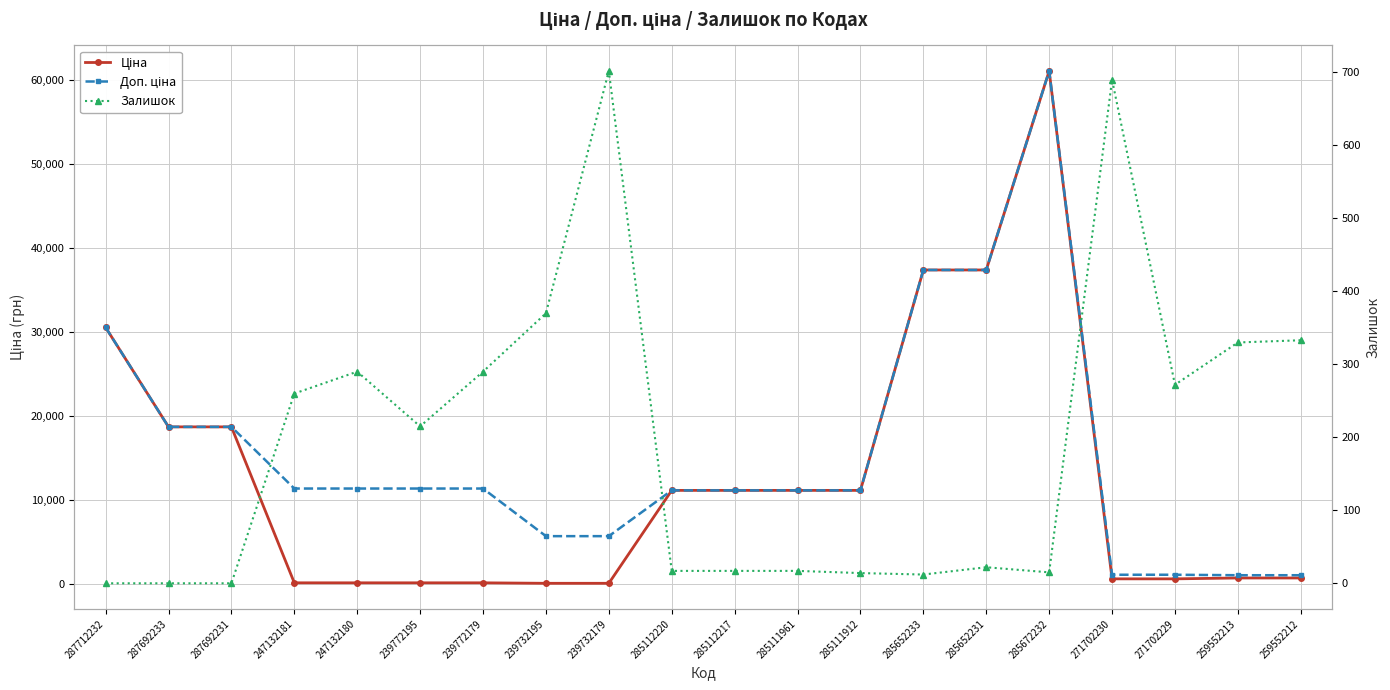

Rank the categories by Ціна value from highest to lowest.

285672232, 285652233, 285652231, 287712232, 287692233, 287692231, 285112220, 285112217, 285111961, 285111912, 259552213, 259552212, 271702230, 271702229, 247132181, 247132180, 239772195, 239772179, 239732195, 239732179